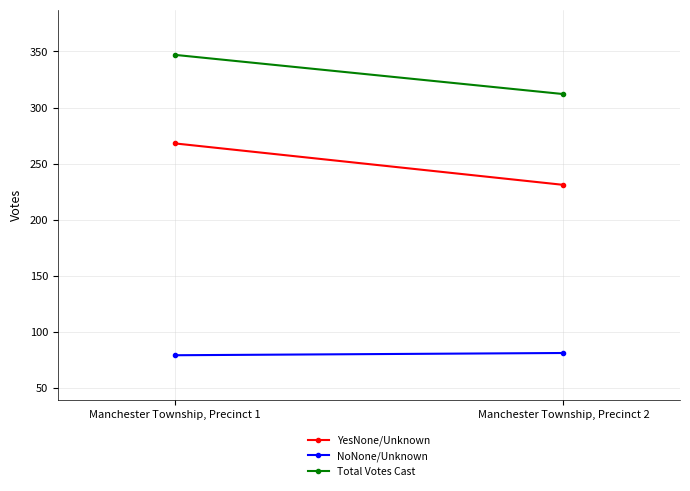

How many lines are shown in the chart?

3